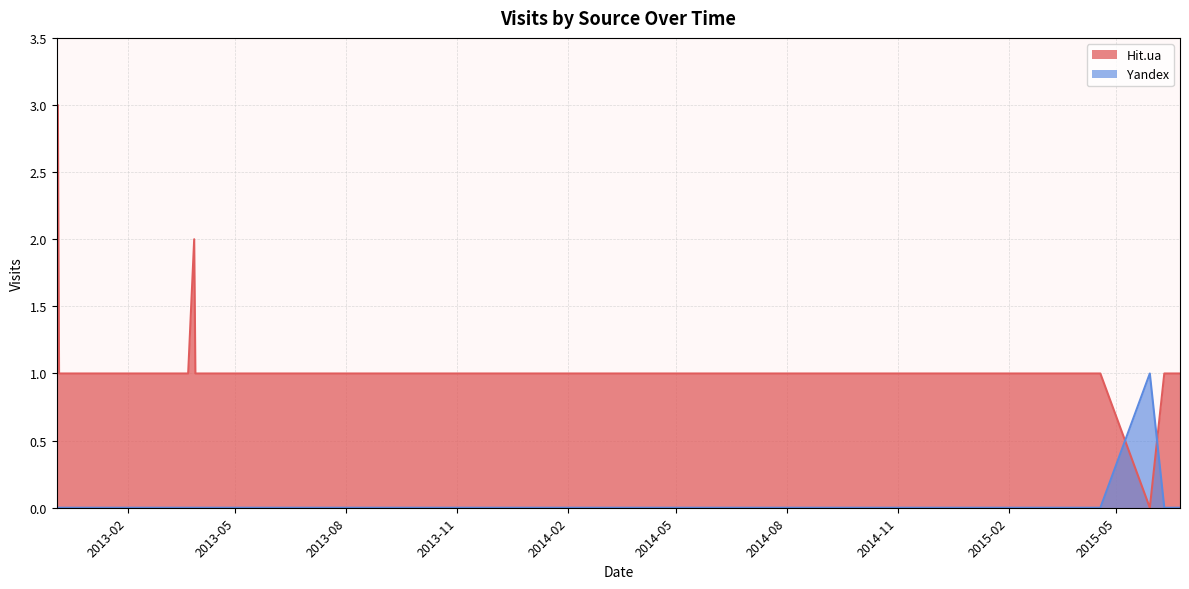

Is the value of Yandex at 2014-03-31 greater than the value of Hit.ua at 2013-04-05?

No